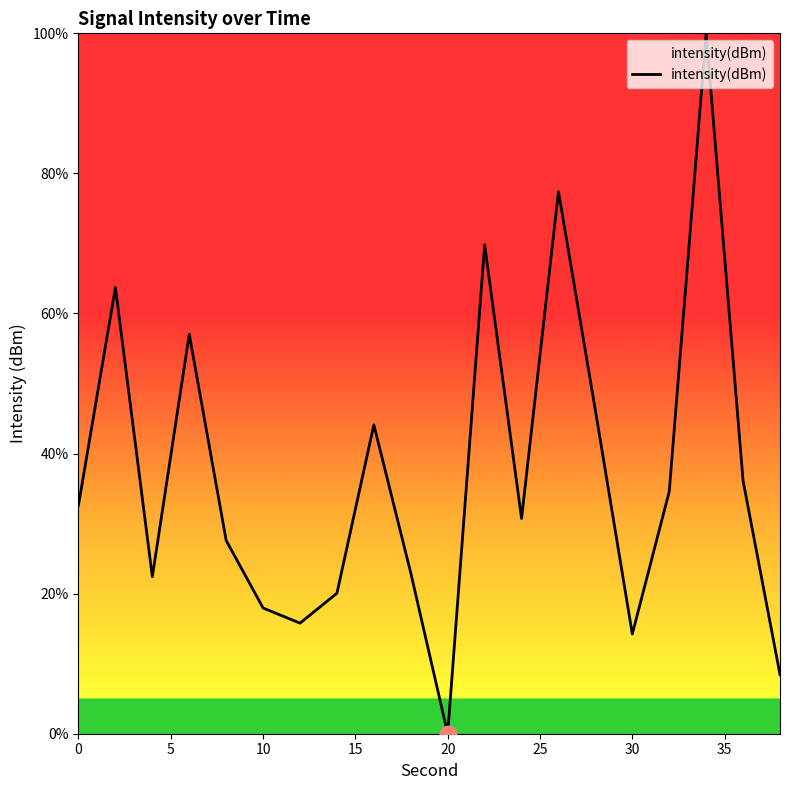

What is the difference between the maximum and minimum values?

100.0